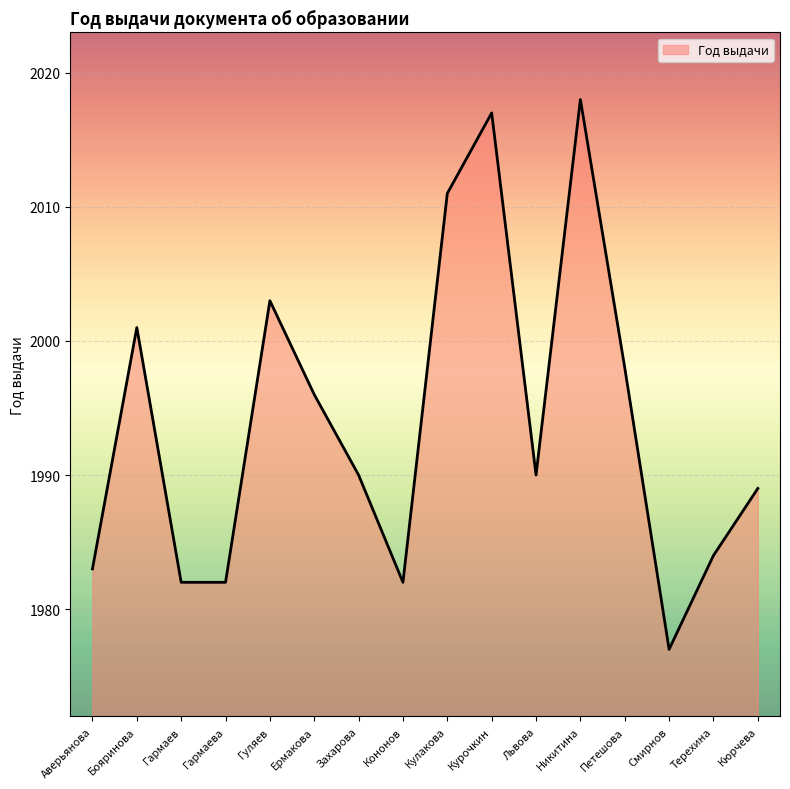

What is the minimum value shown in the chart?

1977